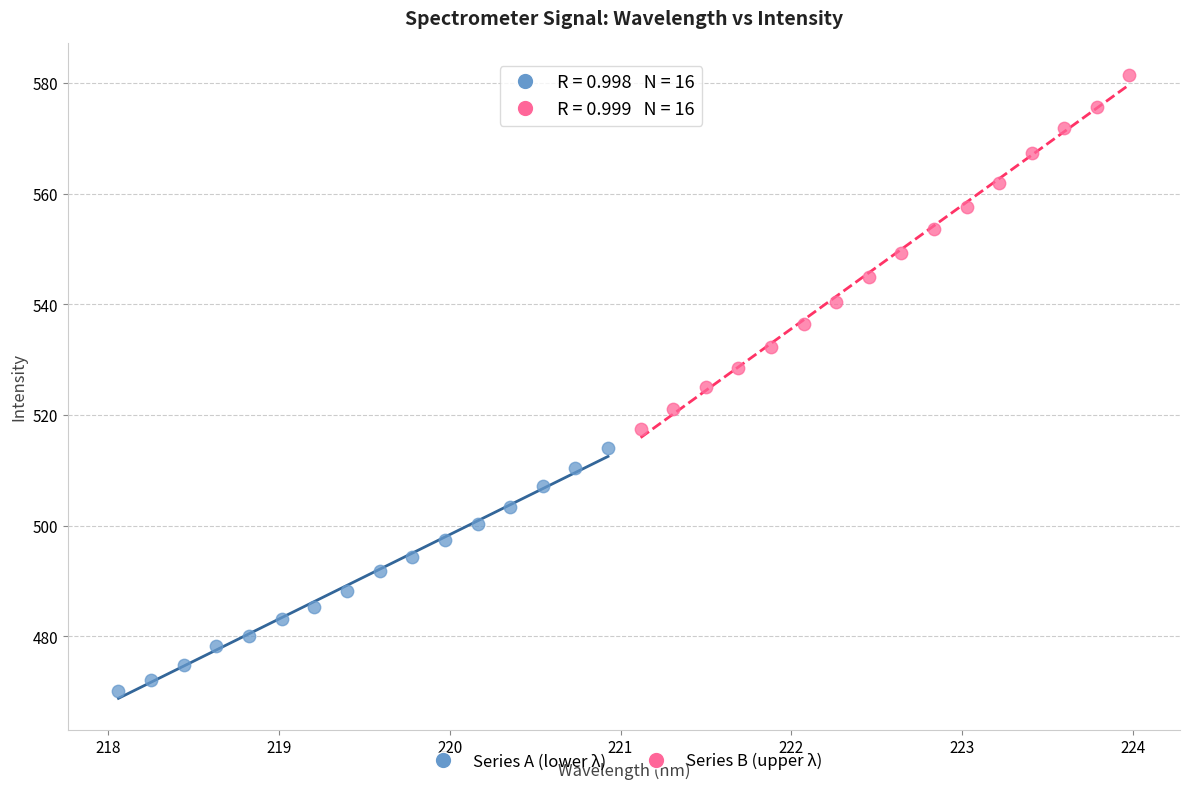

Which series has the widest spread of Y values?

Series B (upper λ)